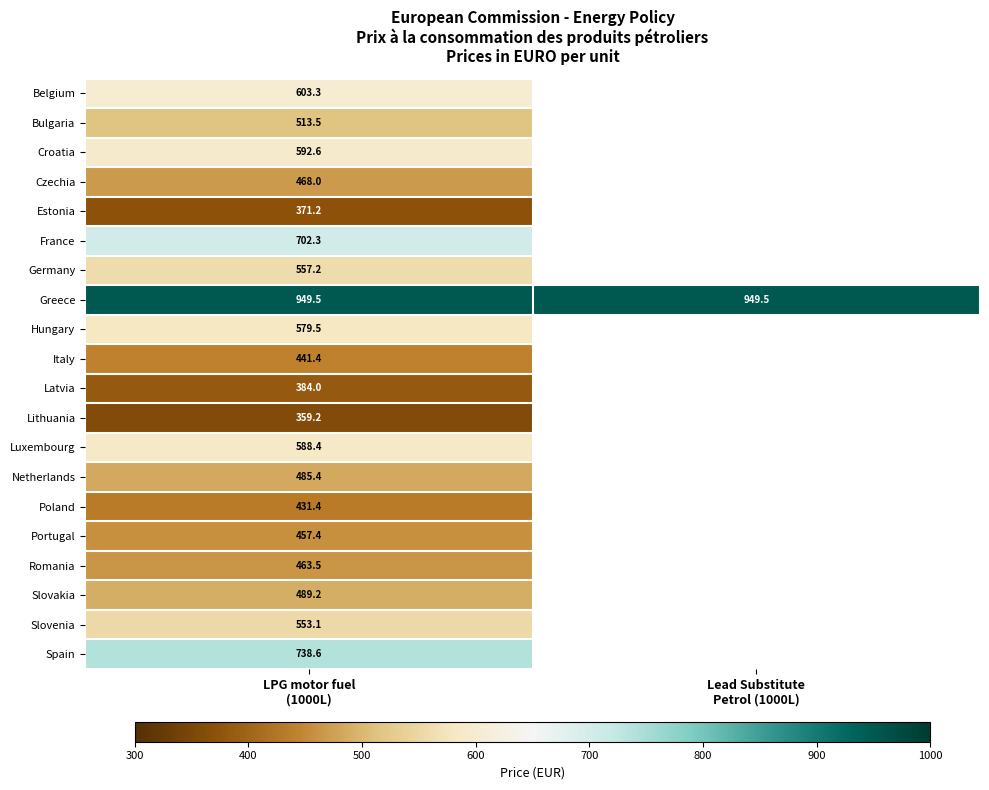

The Italy series shows 308.1 at LPG motor fuel (1000L). True or false?

False